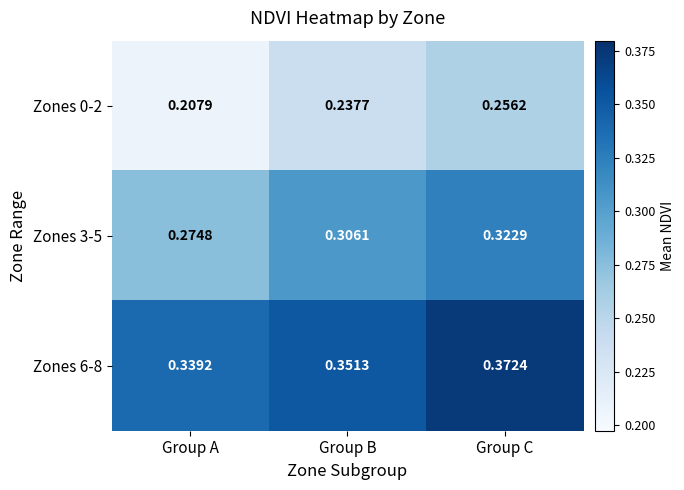

Rank the series at Group C from lowest to highest value.

Zones 0-2, Zones 3-5, Zones 6-8